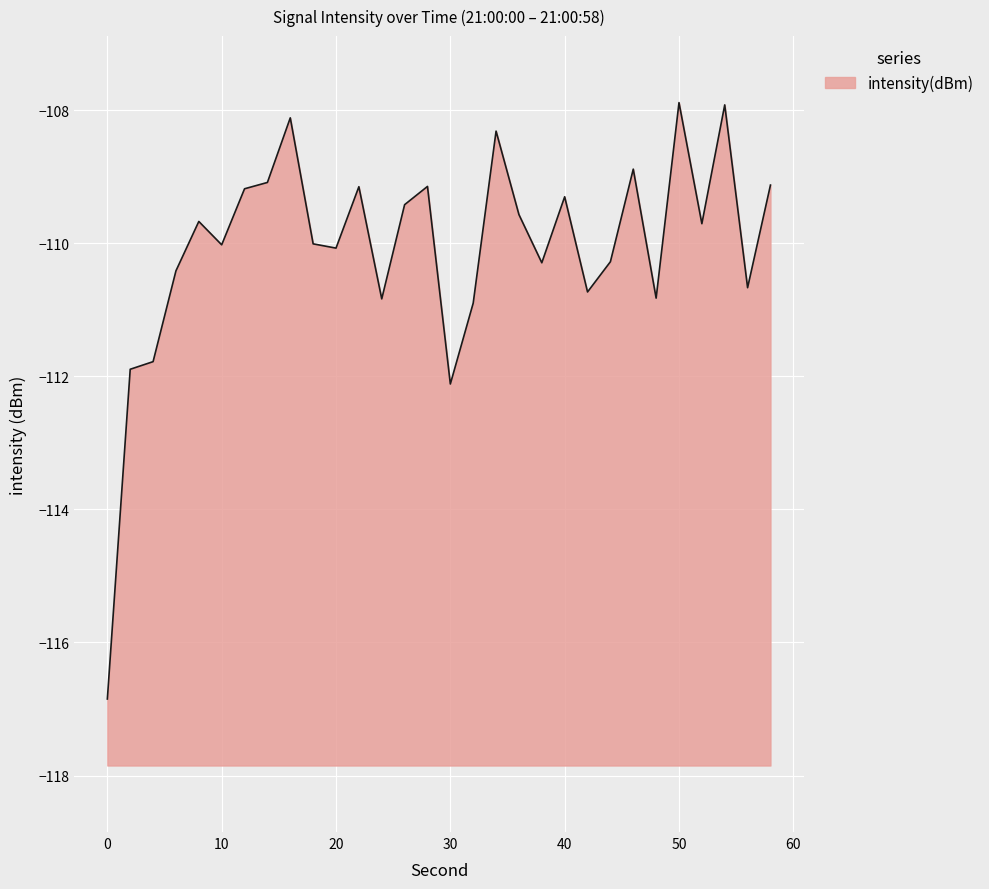

What is the difference between the values at 50 and 20?

2.2